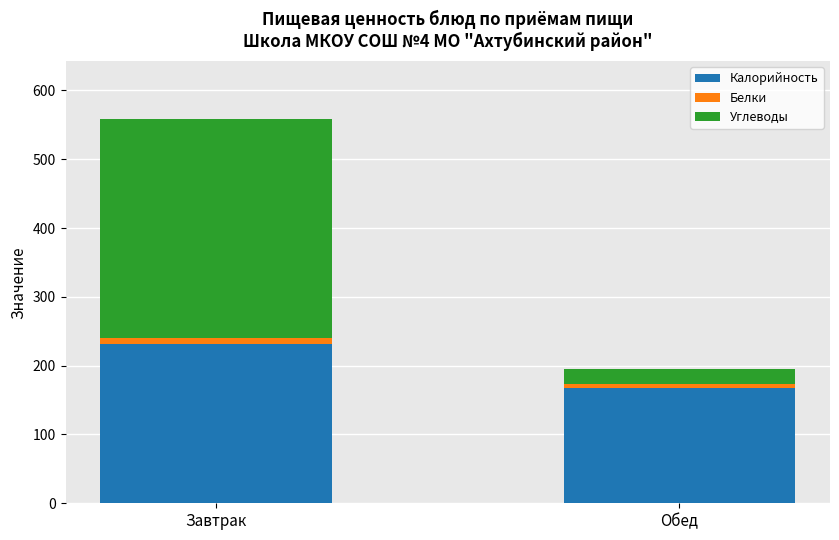

Is it true that Калорийность equals 377.1 at Завтрак?

False